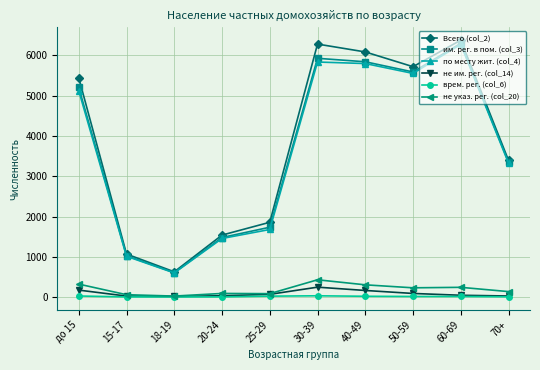

Which series has the largest range (max minus min)?

Всего (col_2)